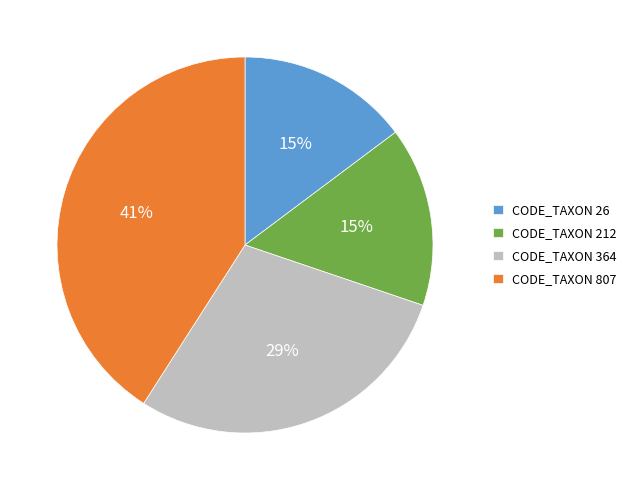

Which slice is the largest?

CODE_TAXON 807